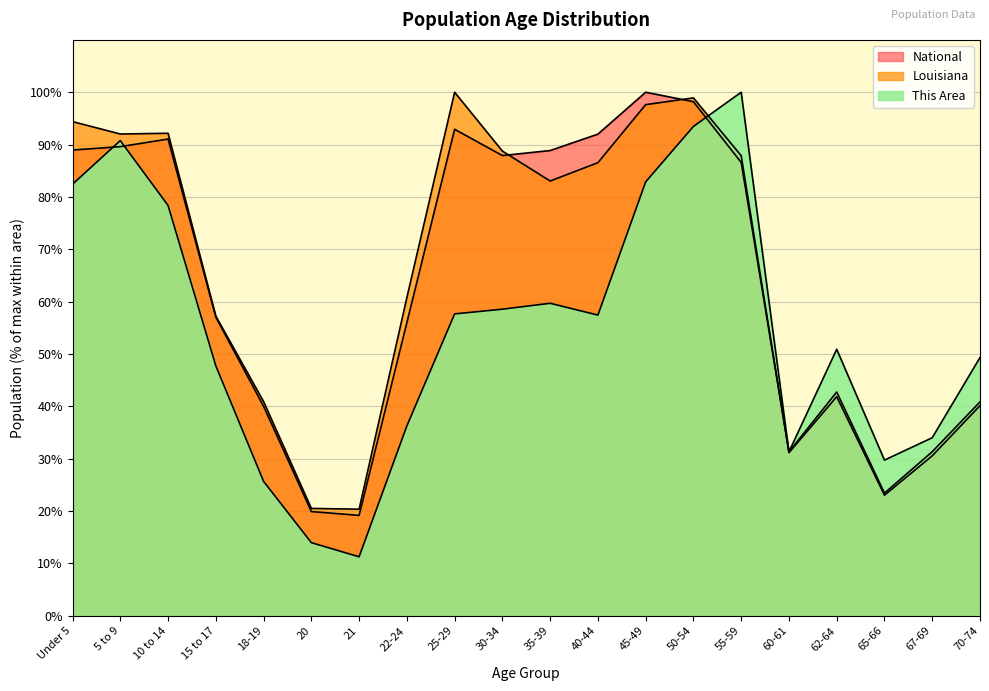

Does the chart have visible grid lines?

Yes